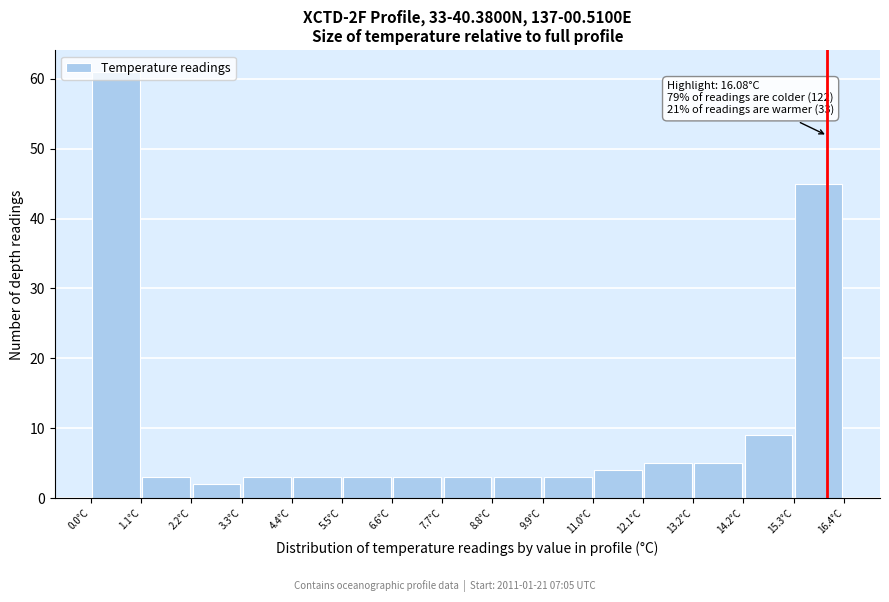

Which range on the x-axis has the tallest bar?

0.0 to 1.2